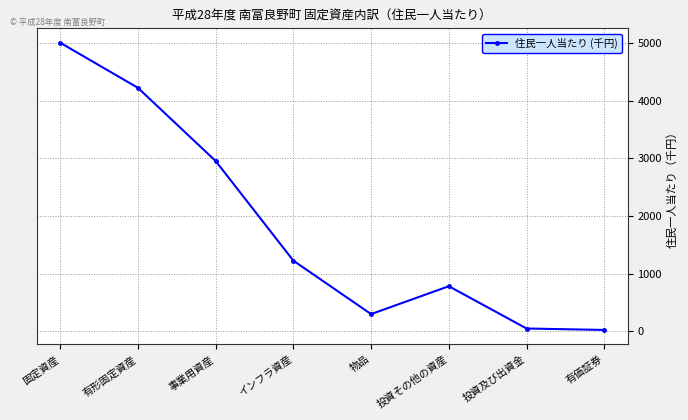

Which has a higher value, 投資及び出資金 or 有形固定資産?

有形固定資産